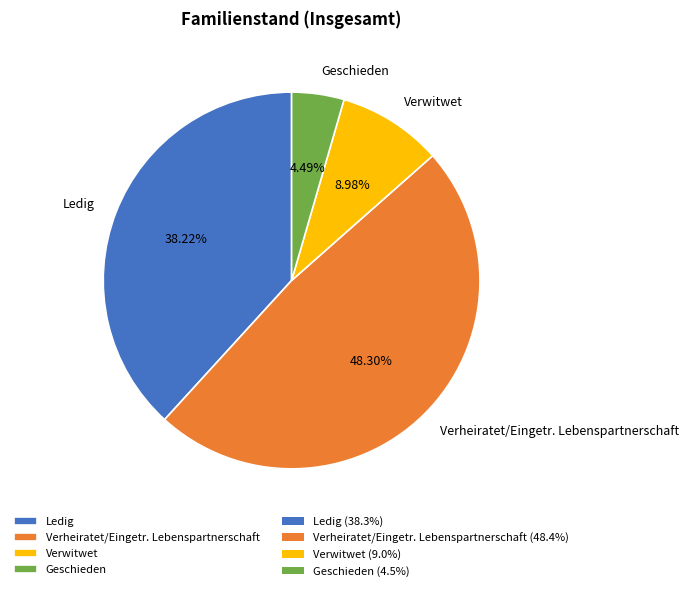

Which slice is the smallest?

Geschieden